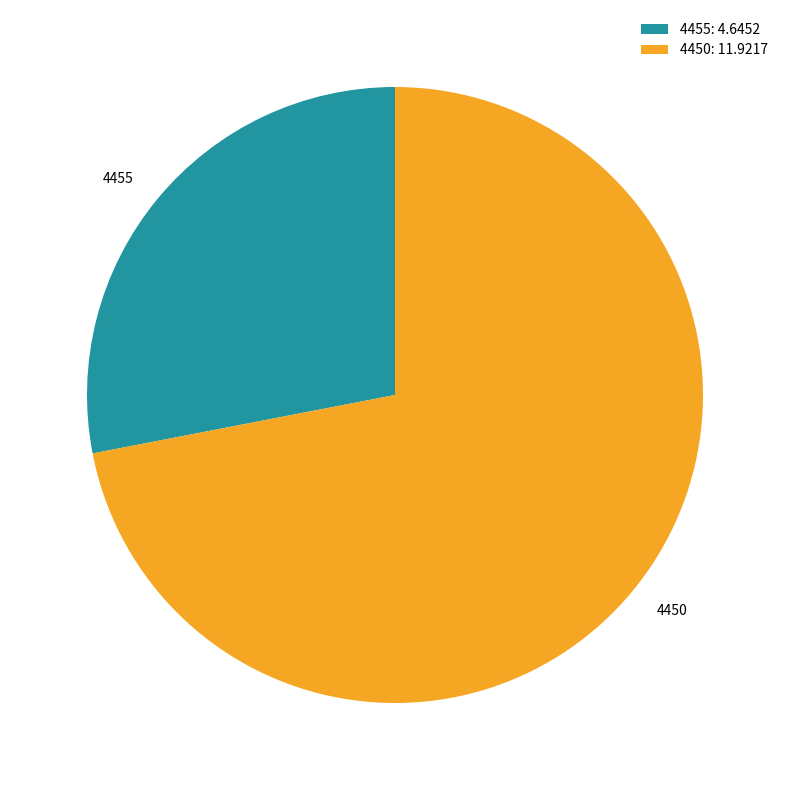

Combined, do 4455: 4.6452 and 4450: 11.9217 account for over 50%?

Yes